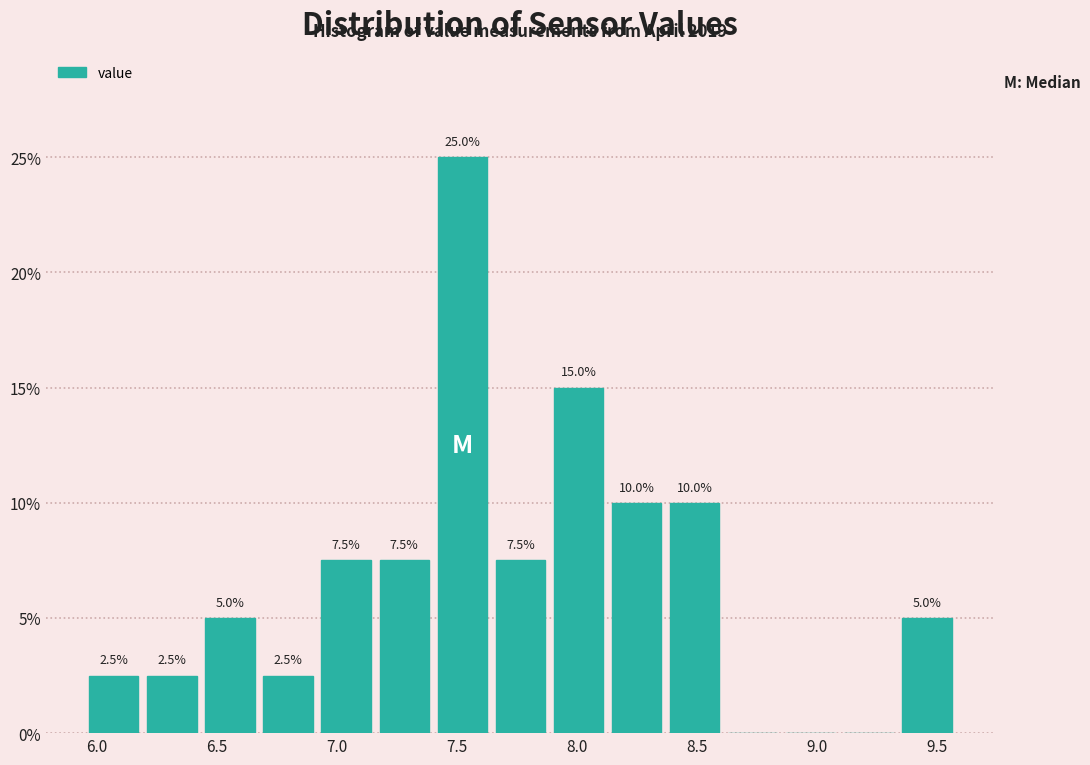

Which range on the x-axis has the tallest bar?

7.40 to 7.65